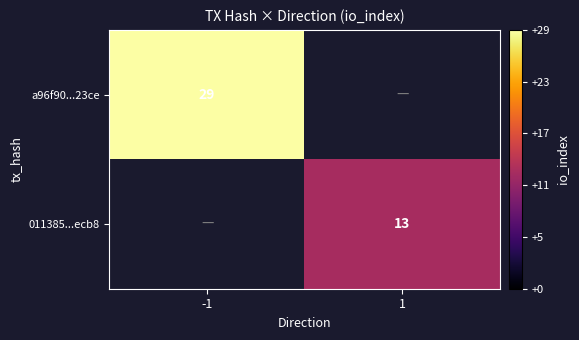

The 011385...ecb8 series shows 13 at 1. True or false?

True